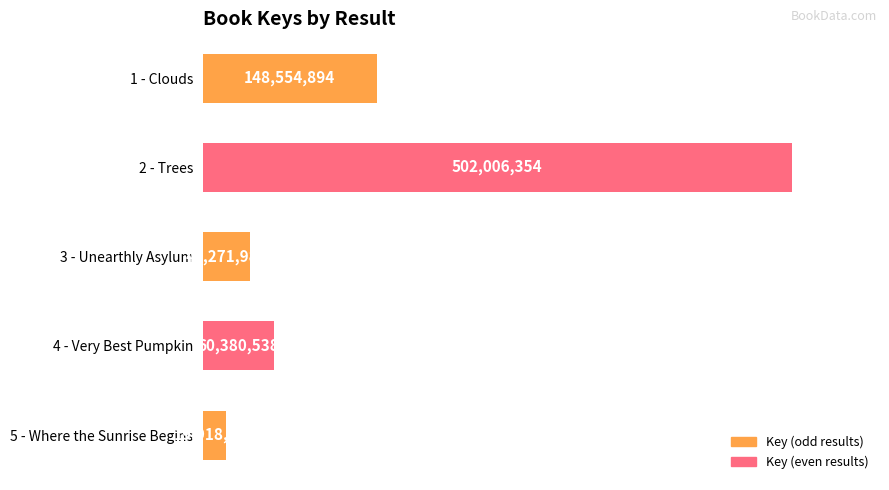

Are the bars horizontal?

Yes